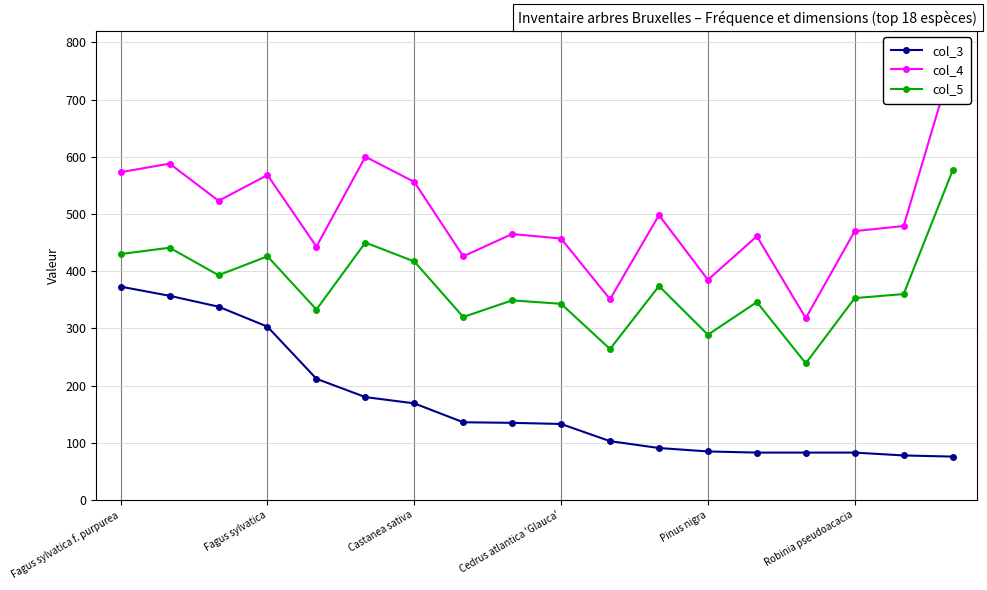

True or false: col_5 and col_3 cross at least once.

False